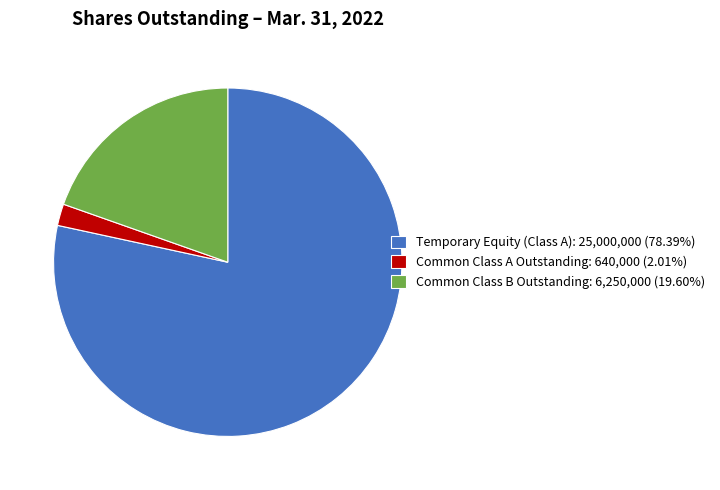

True or false: Common Class B Outstanding accounts for 20% of the total.

True